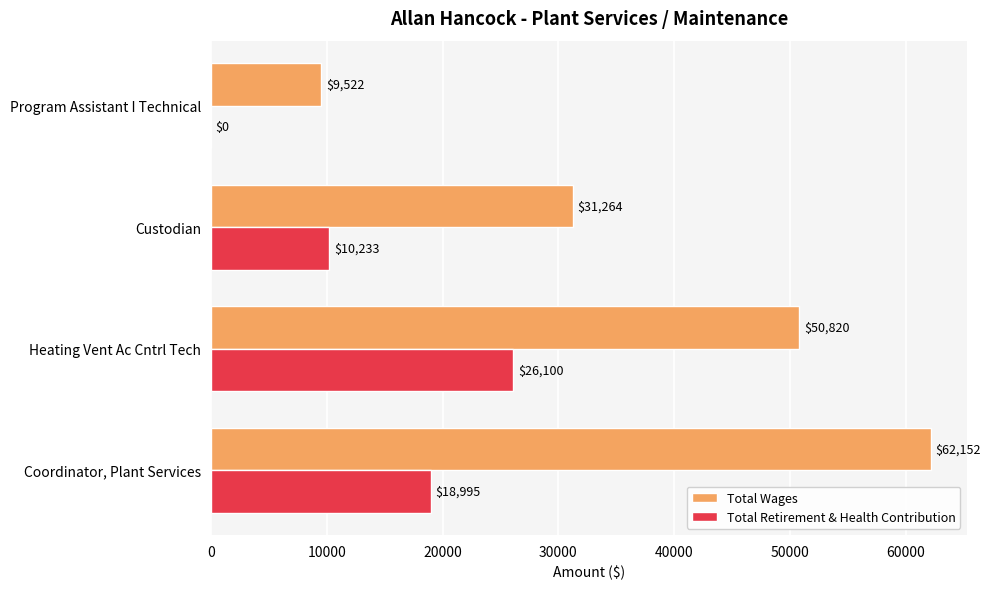

Which series changed the most between Custodian and Program Assistant I Technical?

Total Wages